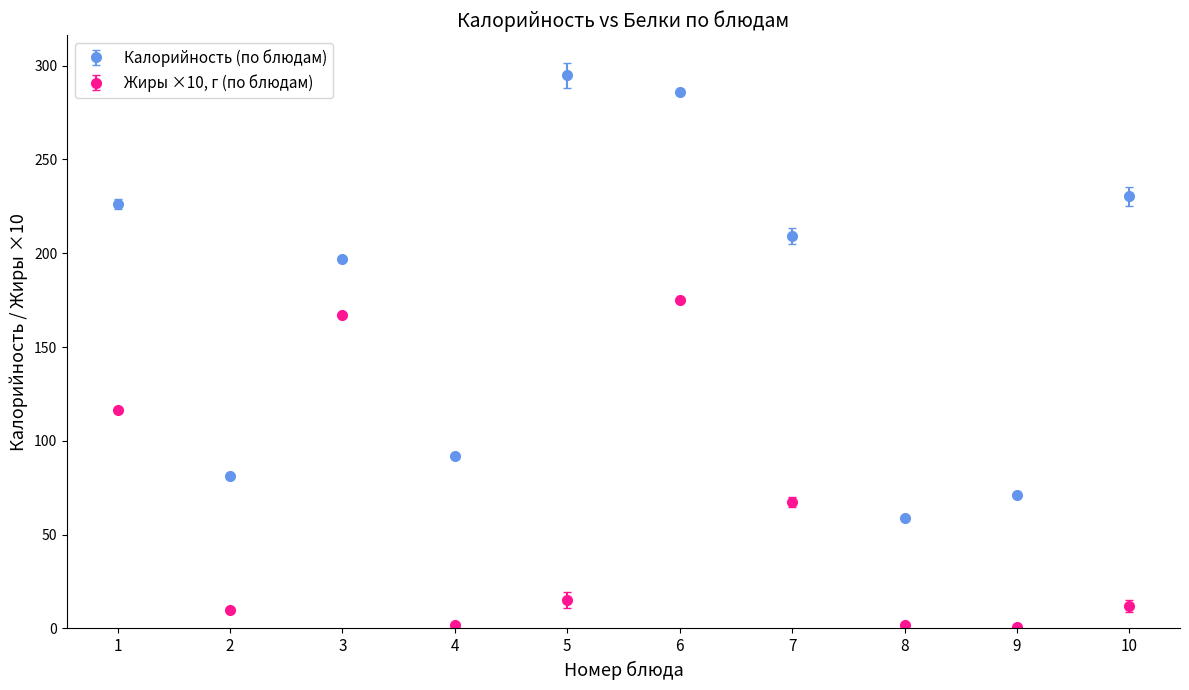

Which series has the widest spread of values?

Калорийность (по блюдам)